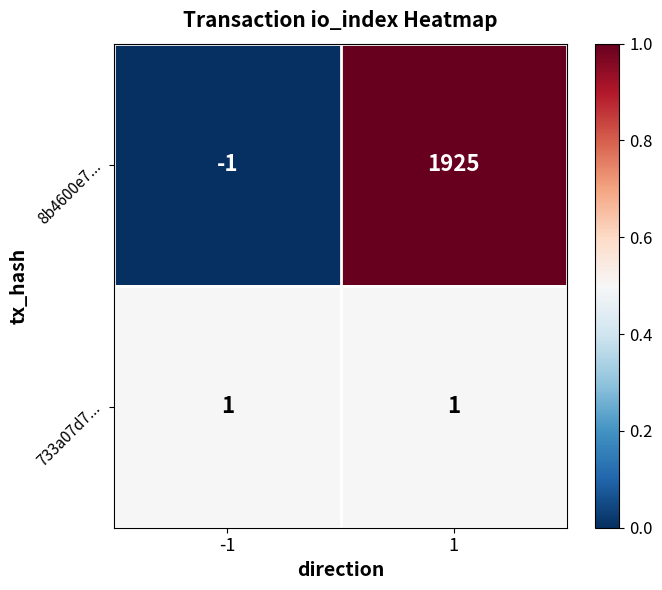

Rank the series by their maximum value, from highest to lowest.

8b4600e7..., 733a07d7...